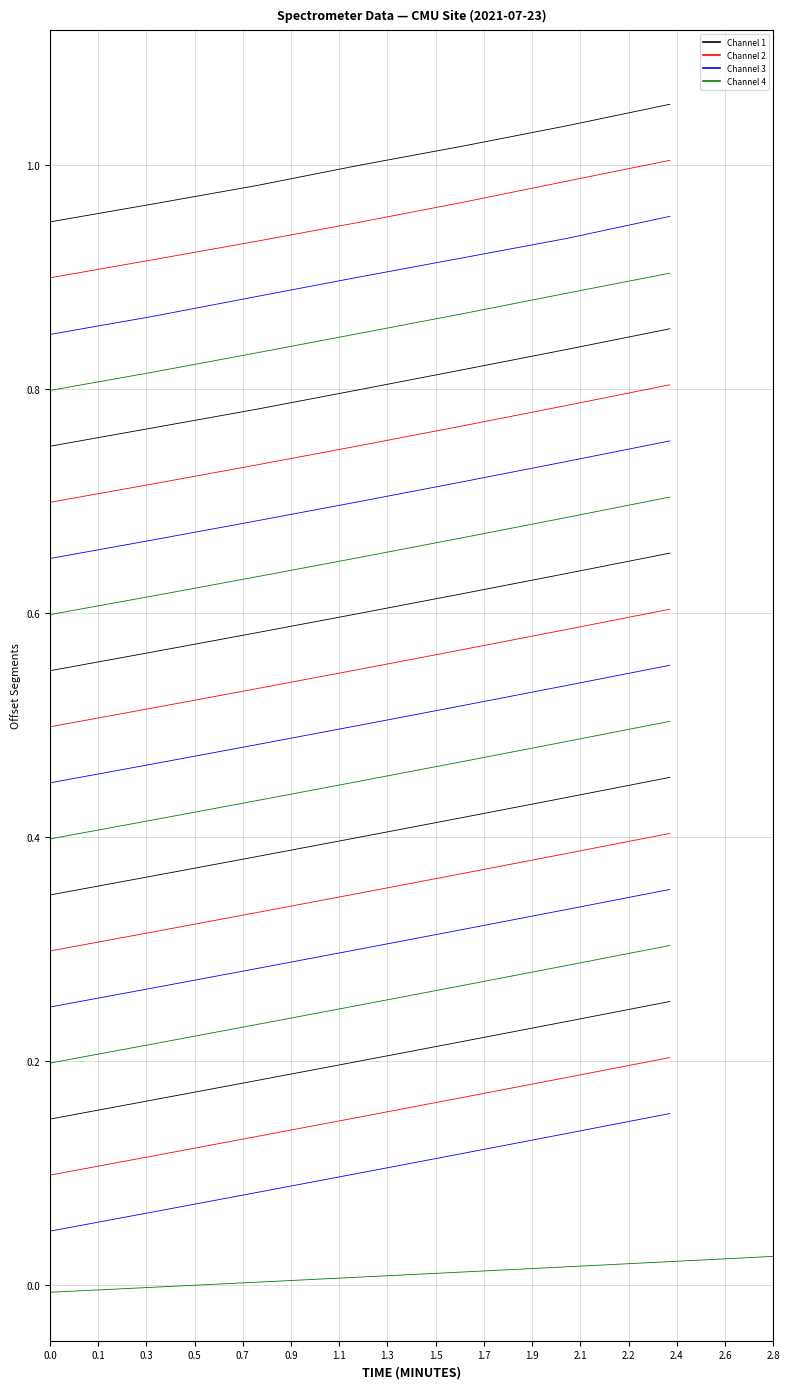

What is the sum of all values?

7.0